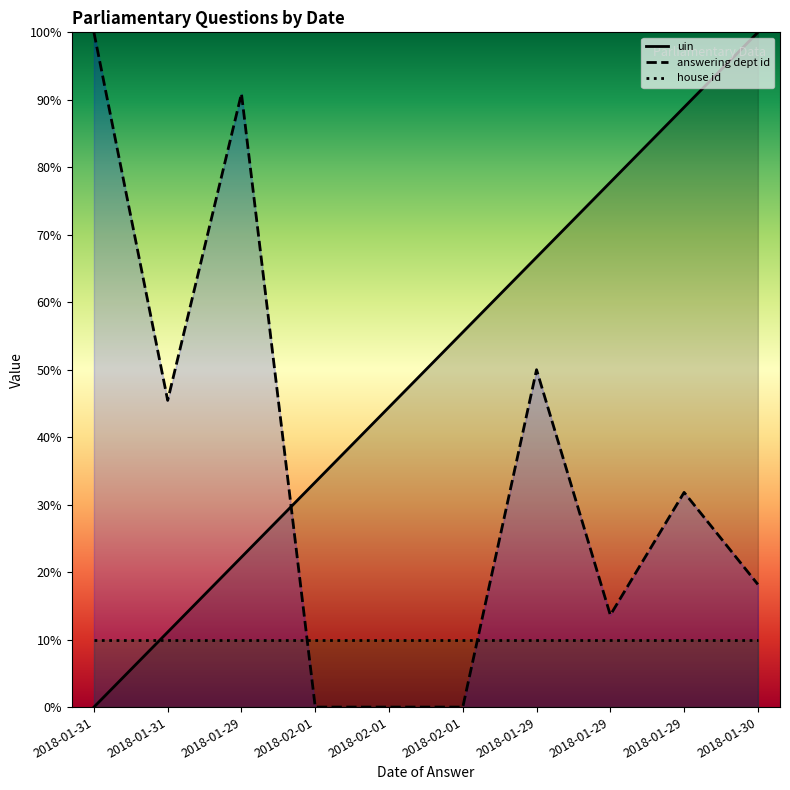

What are all the series names shown in the legend?

uin, answering dept id